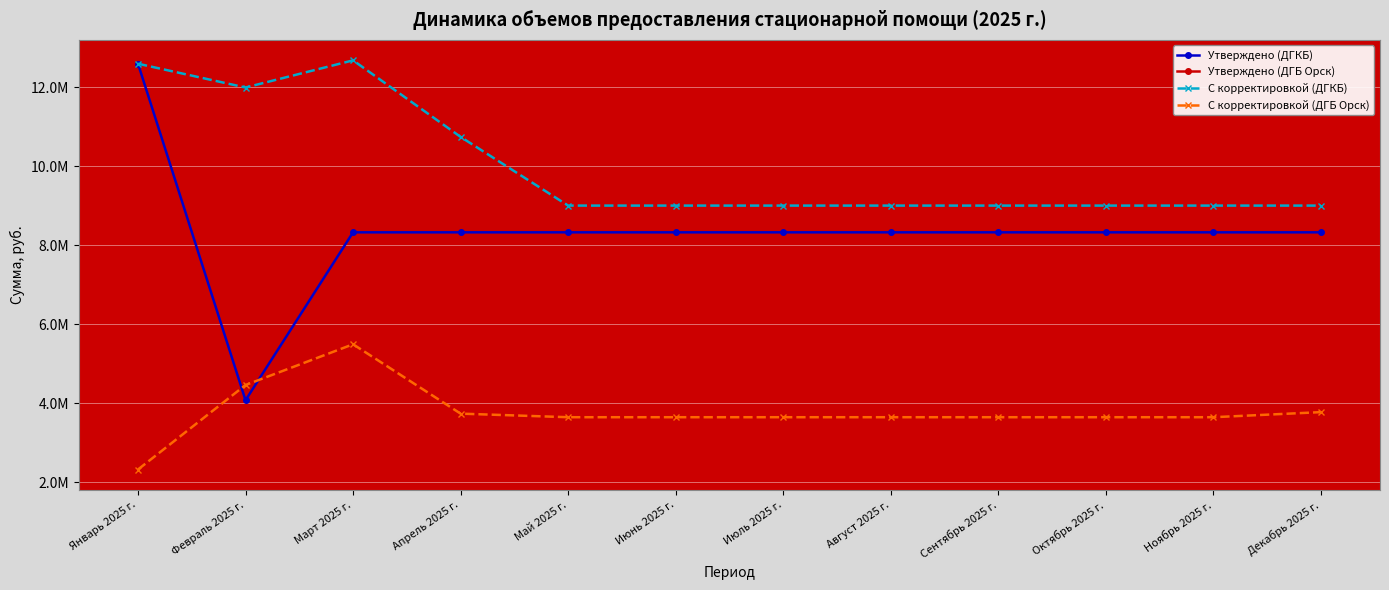

At which label does Утверждено (ДГКБ) first exceed 8326386?

Январь 2025 г.